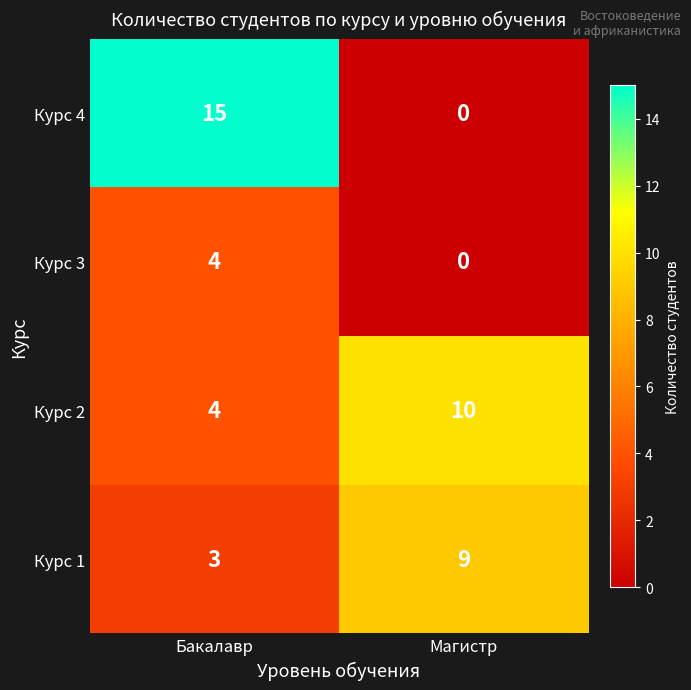

Which series has the largest range (max minus min)?

Курс 4